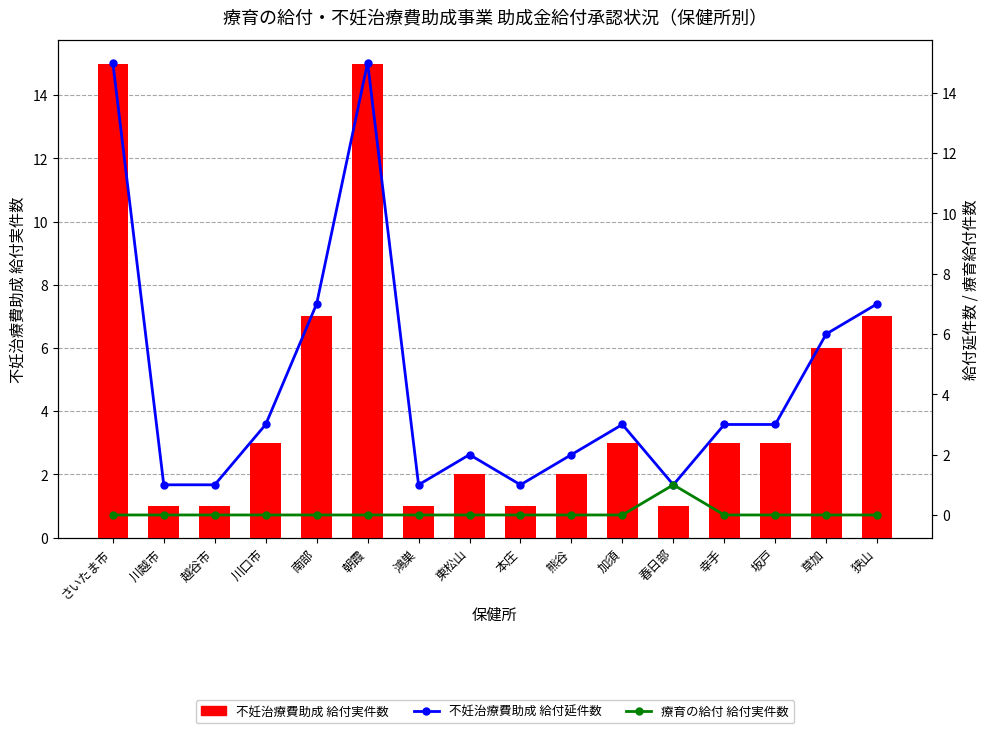

What is the greatest value displayed?

15